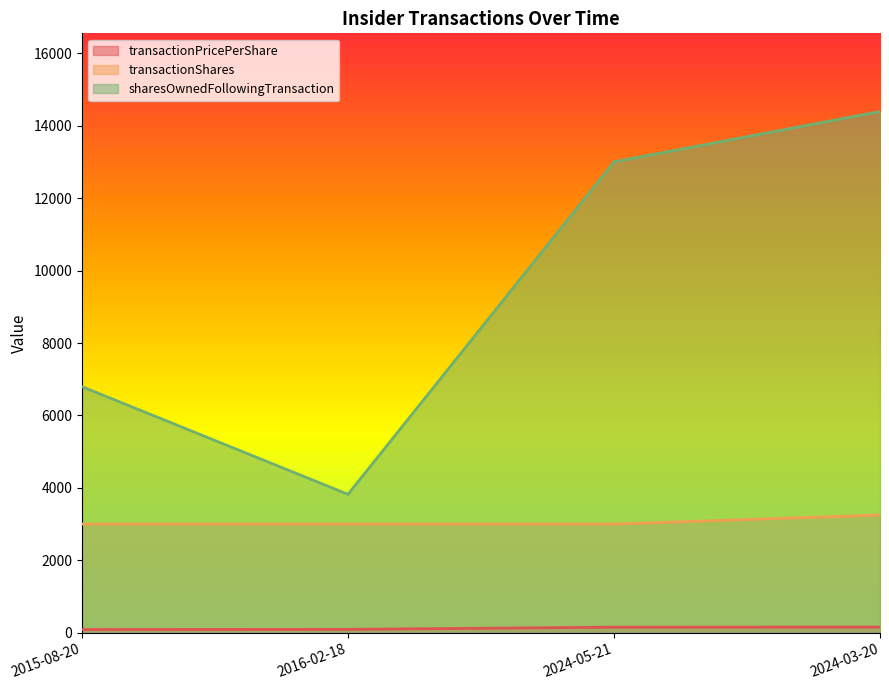

True or false: sharesOwnedFollowingTransaction and transactionShares cross at least once.

False